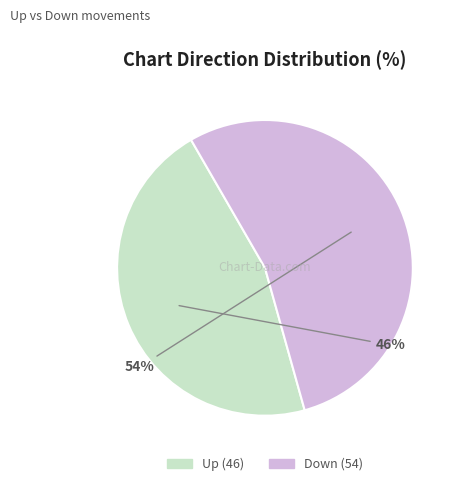

To the nearest percent, what is the average slice percentage?

50%